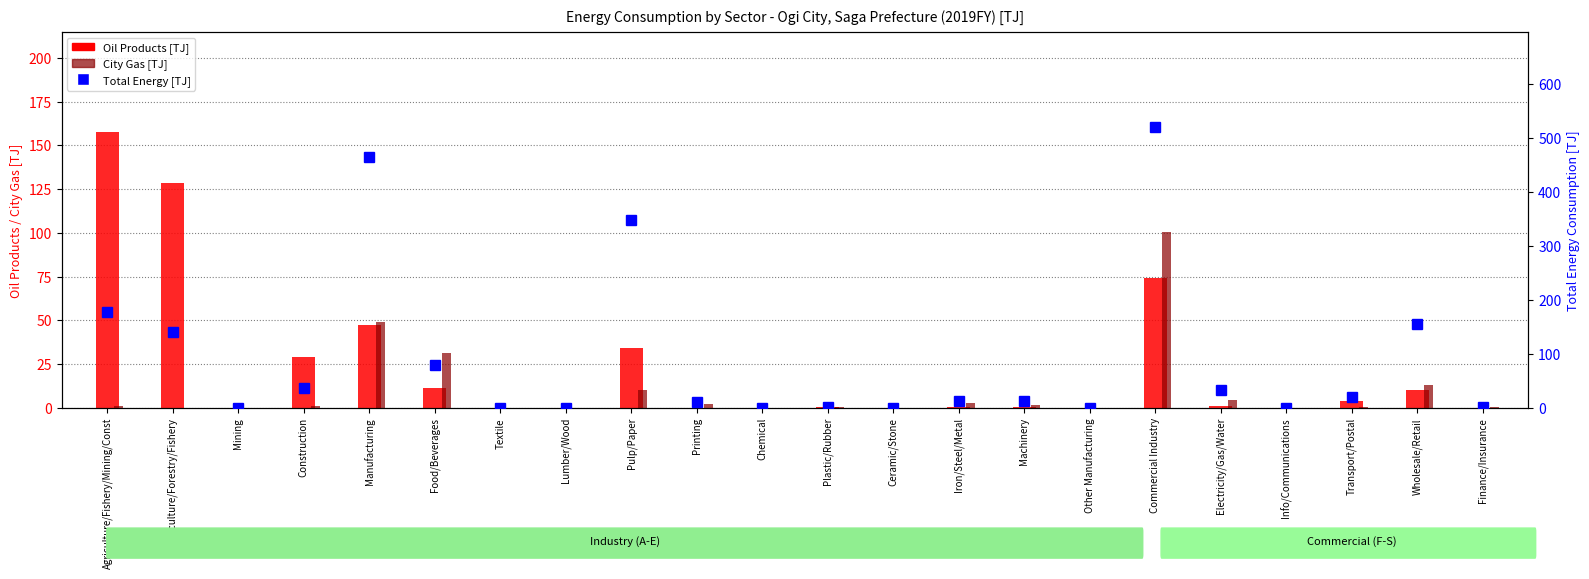

Is it true that Total [TJ] equals 0.6 at Finance/Insurance?

False